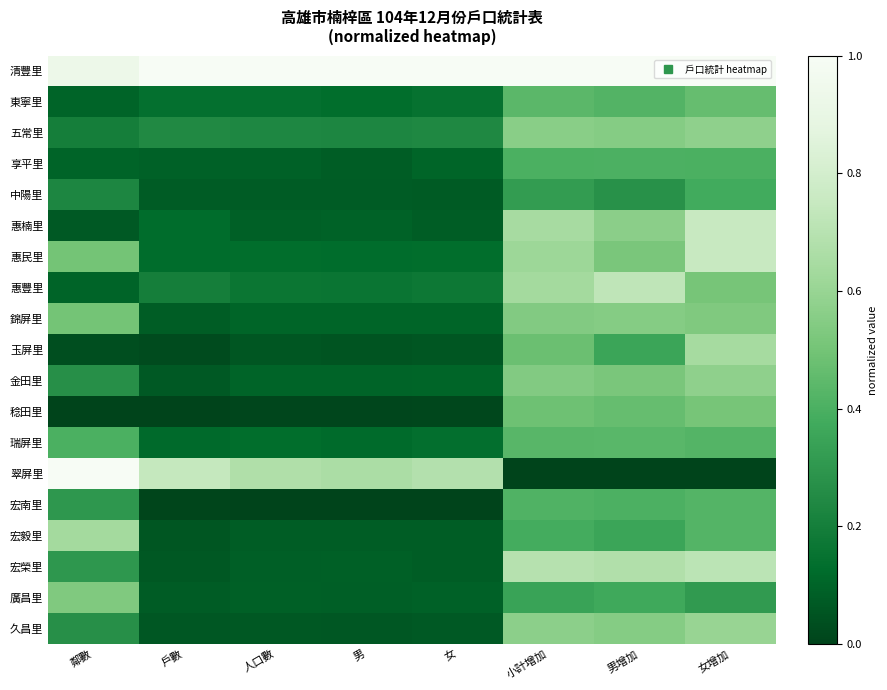

What is the difference between the highest and lowest values at 男?

1.0